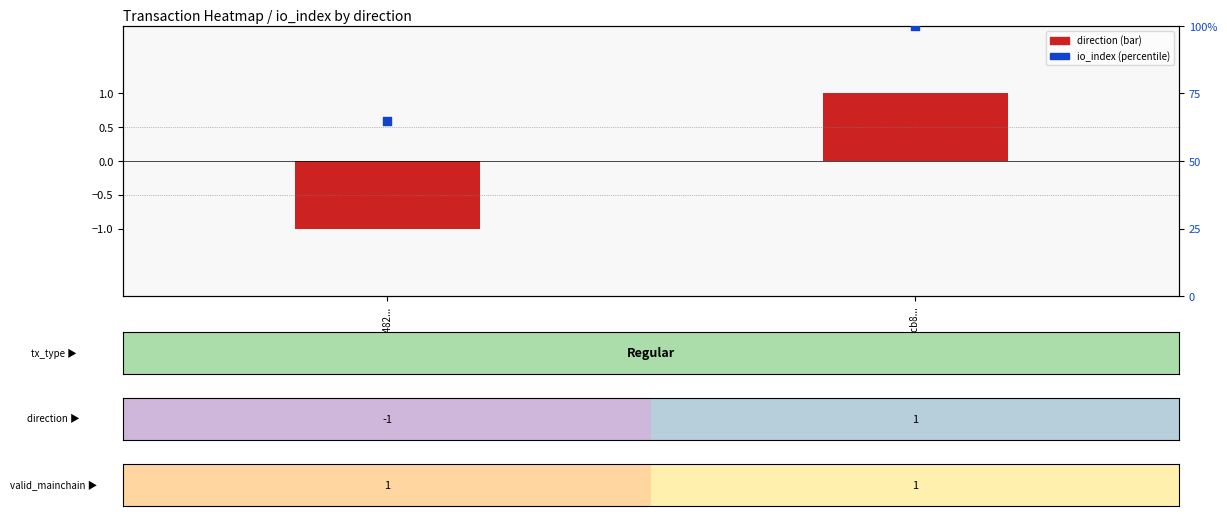

At which category does the chart reach its peak across all series?

fc65fcb8...